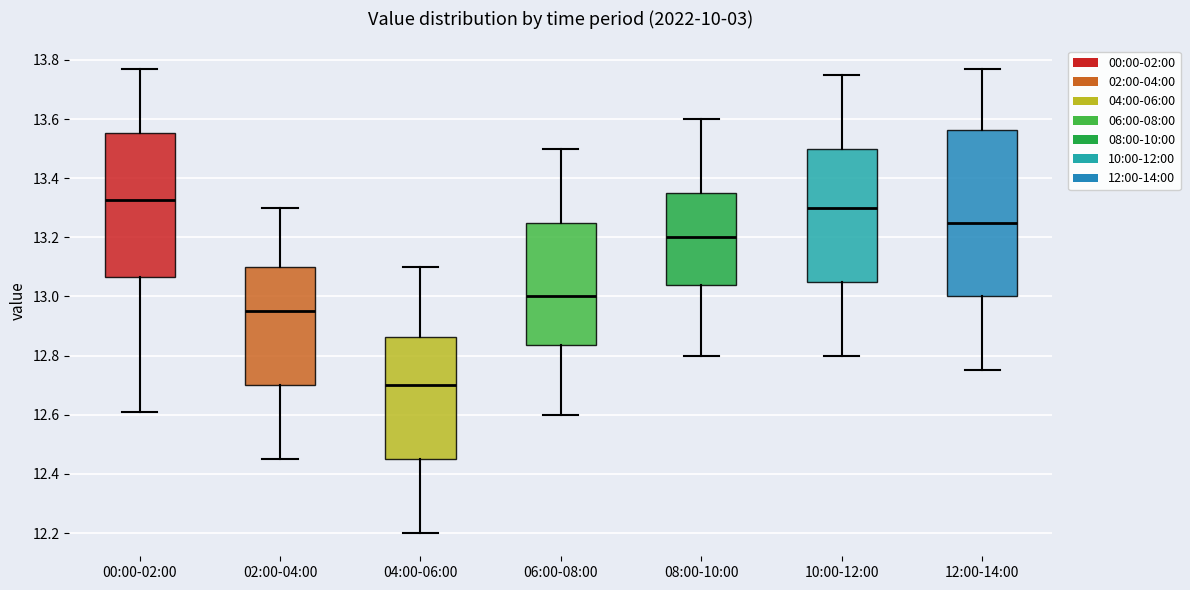

Which box has the highest median line?

00:00-02:00